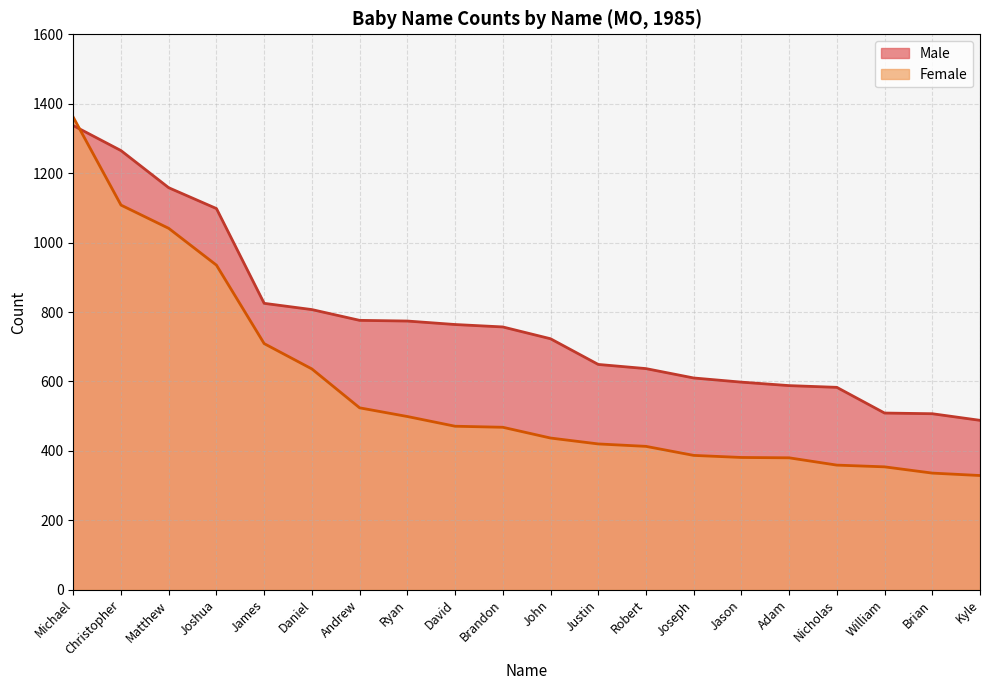

Reading left to right, extract all data points from this chart.

Male: Michael=1337	Christopher=1265	Matthew=1158	Joshua=1098	James=825	Daniel=807	Andrew=776	Ryan=774	David=764	Brandon=757	John=723	Justin=649	Robert=637	Joseph=610	Jason=598	Adam=588	Nicholas=583	William=509	Brian=507	Kyle=488
Female: Michael=1361	Christopher=1108	Matthew=1041	Joshua=935	James=709	Daniel=636	Andrew=524	Ryan=499	David=471	Brandon=468	John=437	Justin=420	Robert=413	Joseph=387	Jason=381	Adam=380	Nicholas=359	William=354	Brian=336	Kyle=329